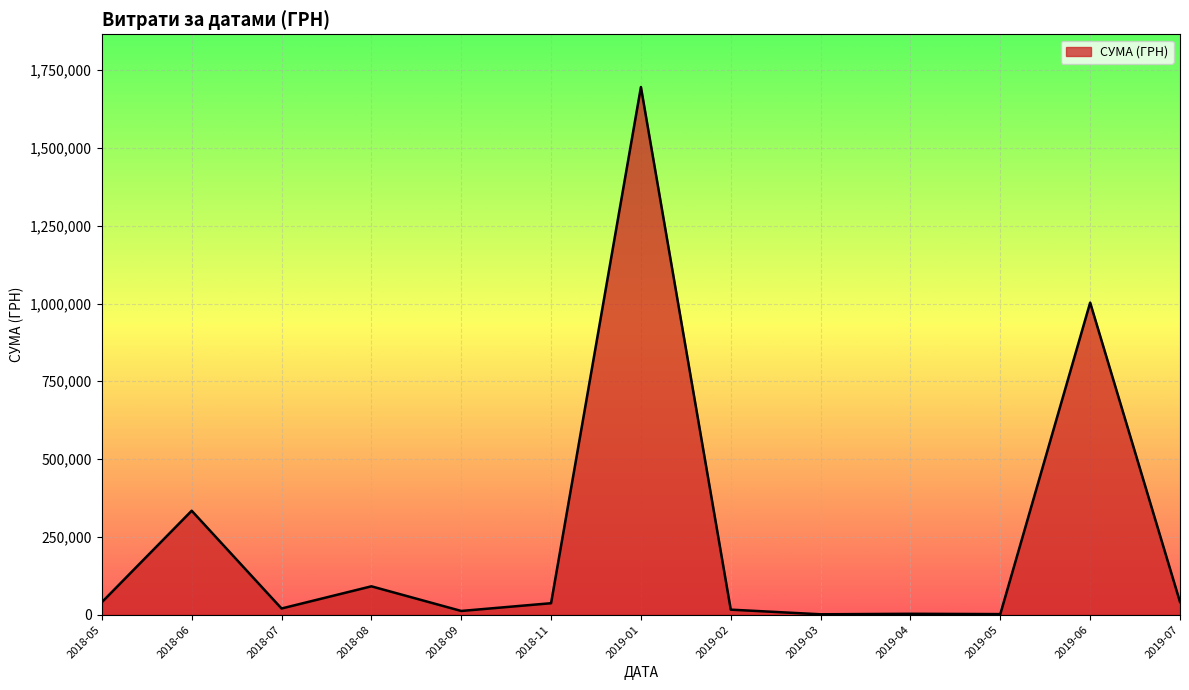

What is the greatest value displayed?

1695662.1